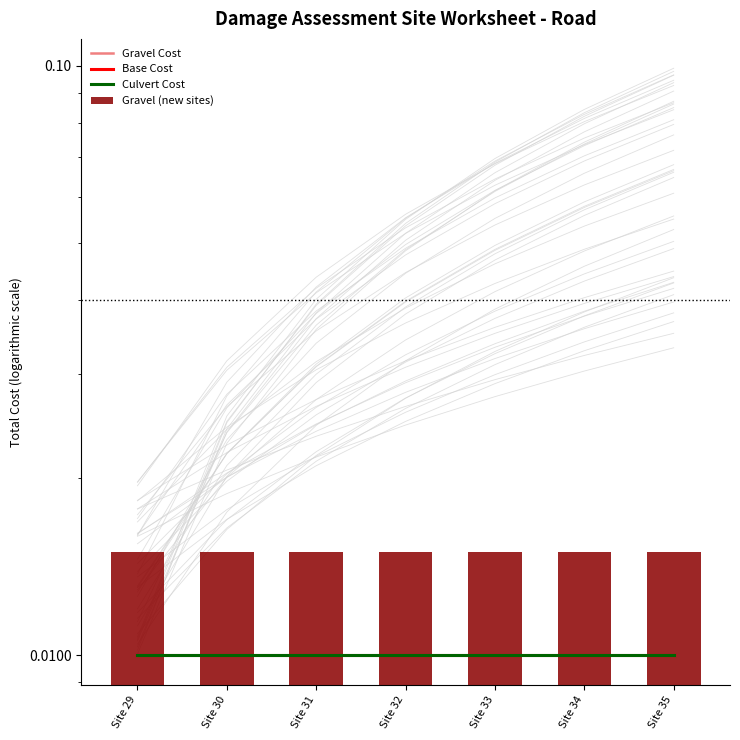

Is it true that Culvert Cost equals 0.0 at Site 35?

False